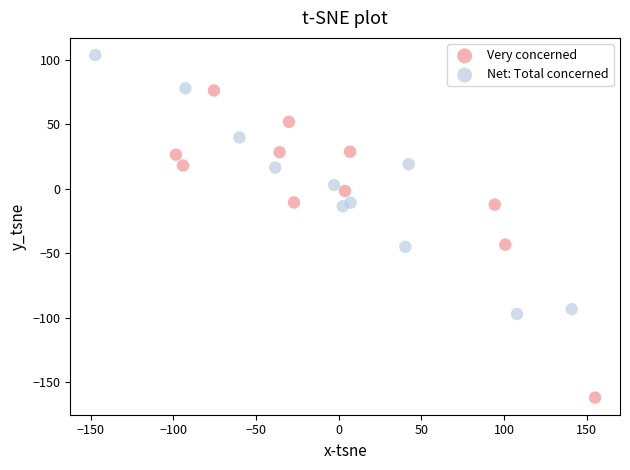

Which series contains the highest Y value?

Net: Total concerned